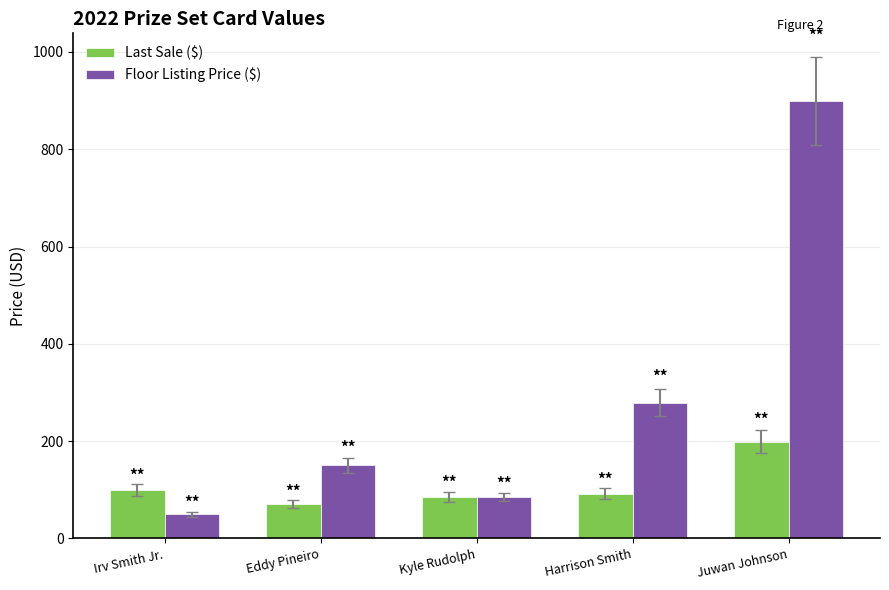

How many distinct data groups are displayed?

2